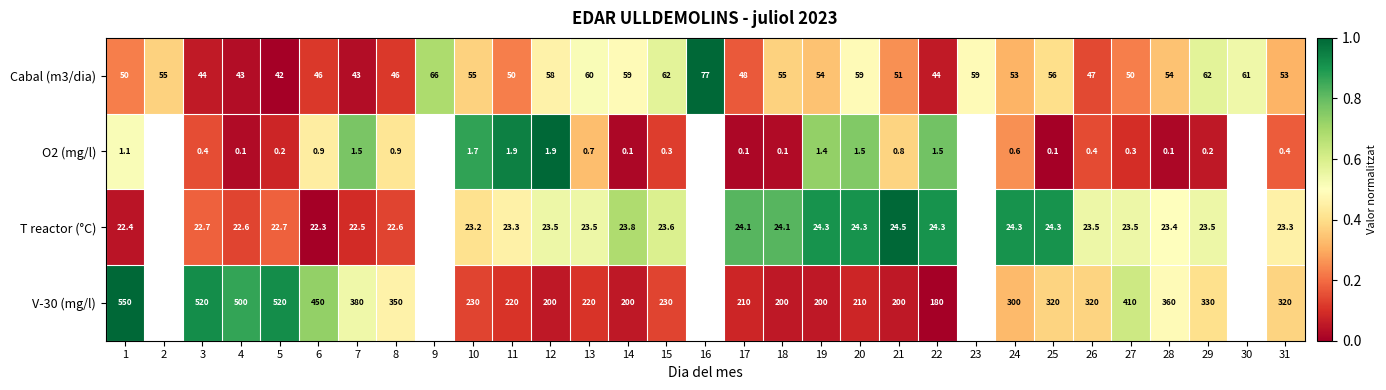

Is the value of Cabal (m3/dia) at 20 greater than the value of T reactor (°C) at 24?

Yes